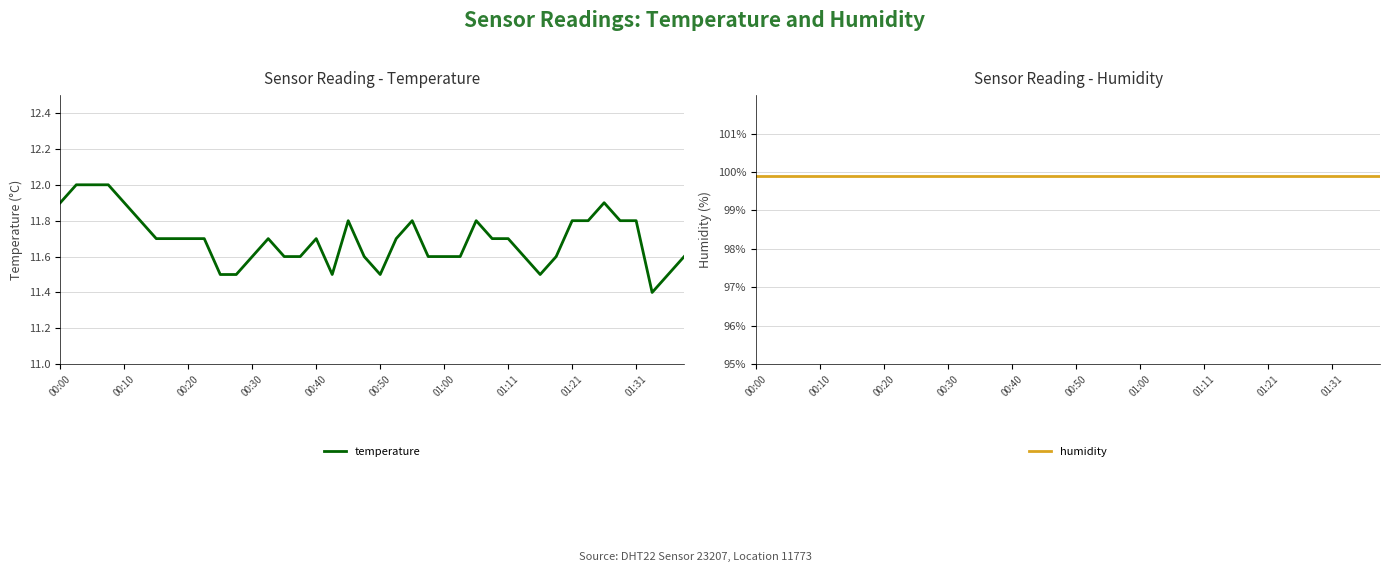

At 30, list the series in order from largest to smallest.

humidity, temperature